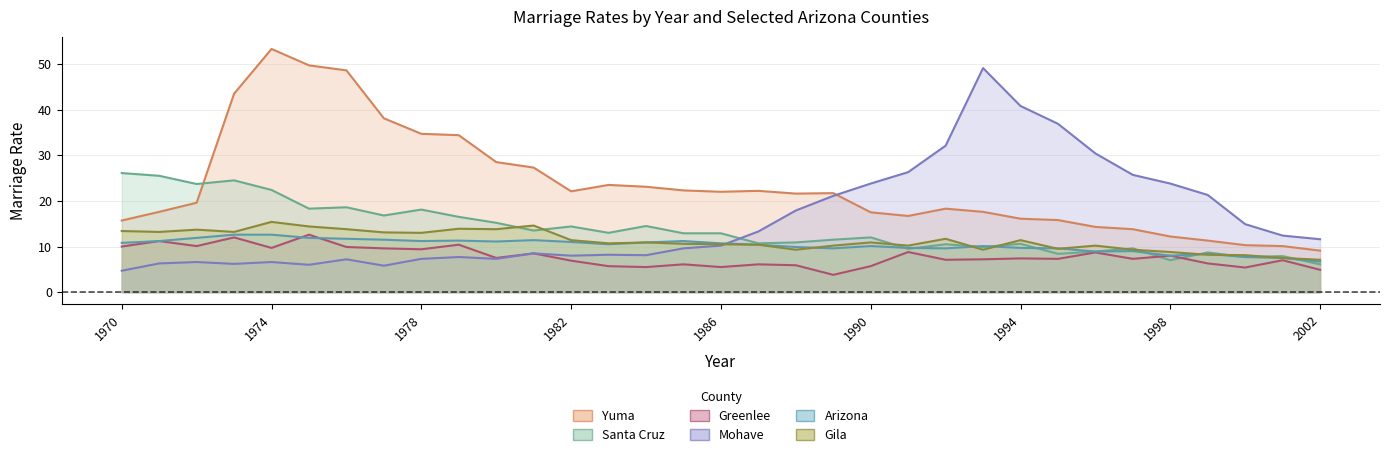

What is the difference between the second highest and second lowest values in the Greenlee series?

7.1